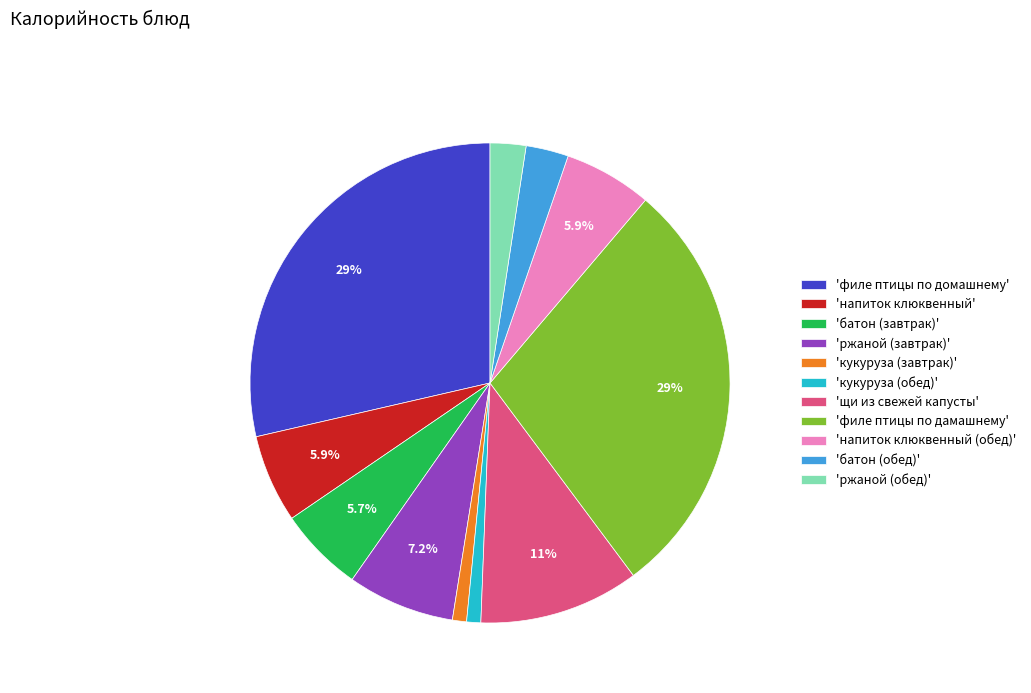

Between 'напиток клюквенный (обед)' and 'кукуруза (завтрак)', which is larger?

'напиток клюквенный (обед)'